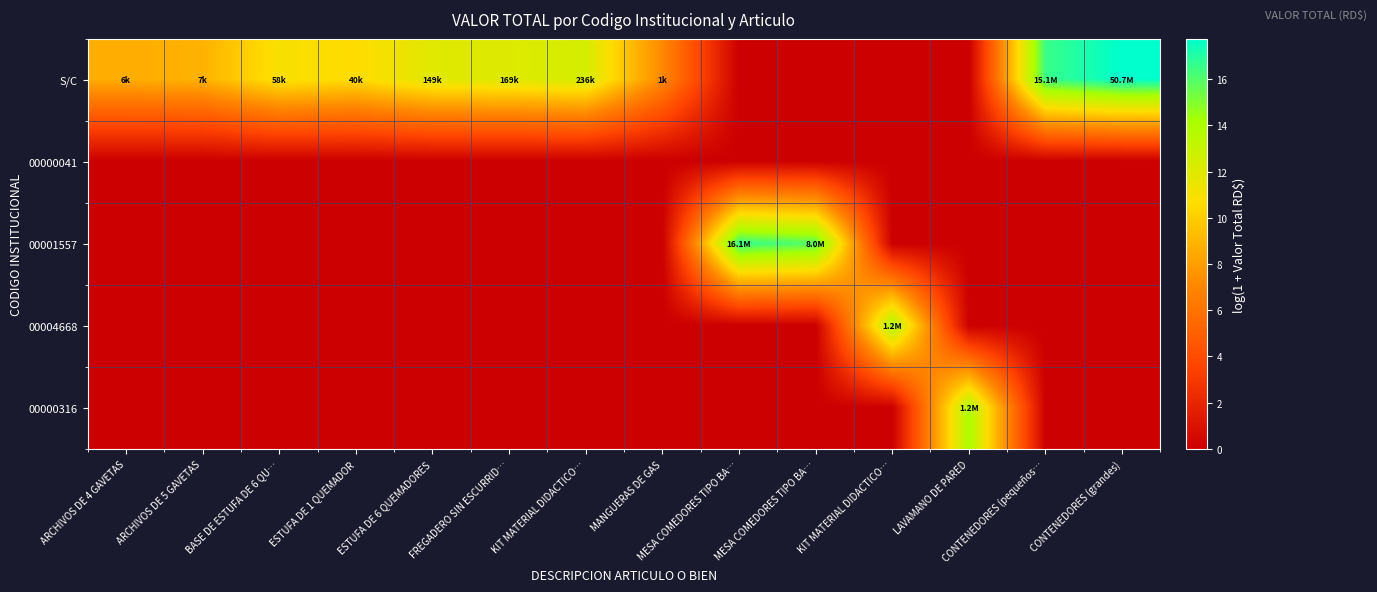

List the series in order of their peak value, lowest first.

00000041, 00000316, 00004668, 00001557, S/C